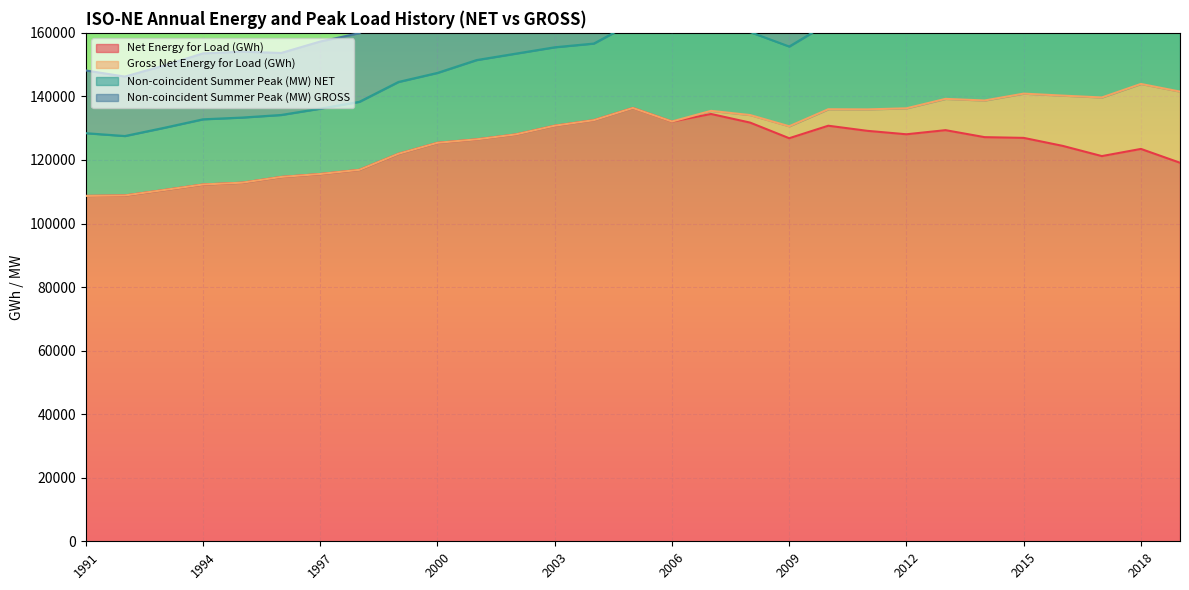

Is the value of Net Energy for Load (GWh) at 2004 greater than the value of Gross Net Energy for Load (GWh) at 2011?

No